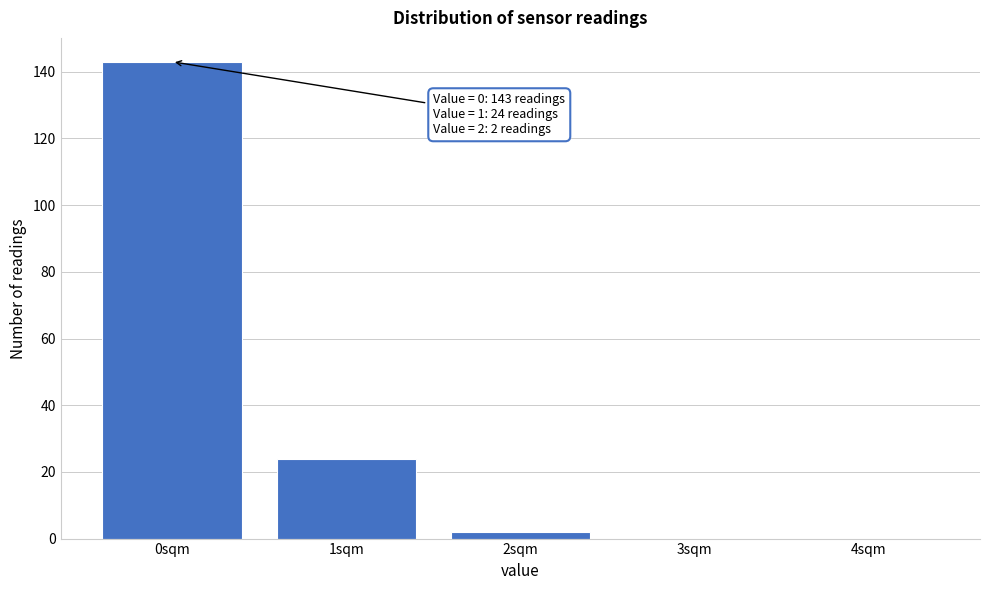

Reading right to left, extract all data points from this chart.

4sqm=0	3sqm=0	2sqm=2	1sqm=24	0sqm=143